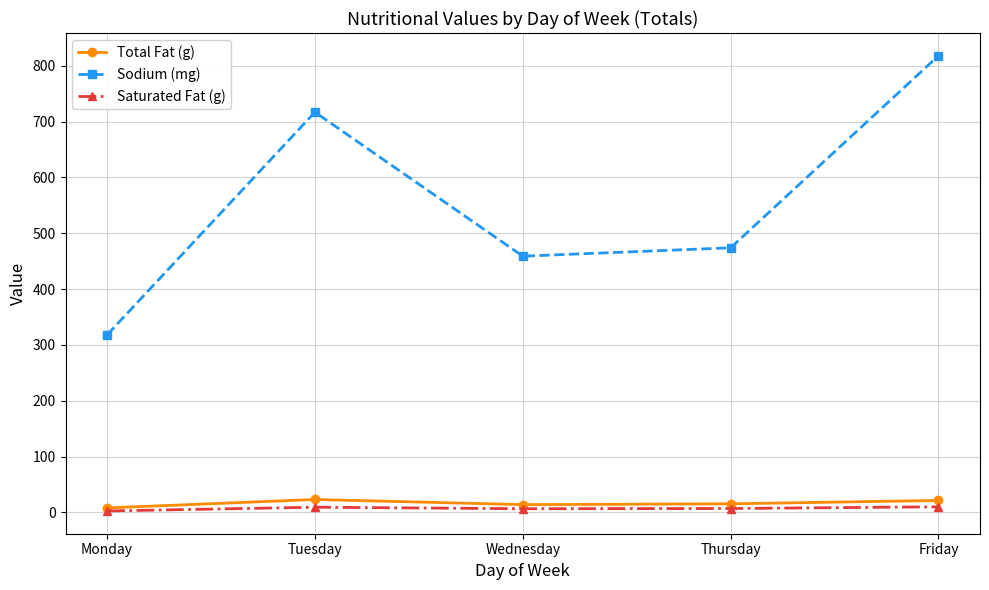

What is the difference between the maximum and minimum values in the Saturated Fat (g) series?

7.4